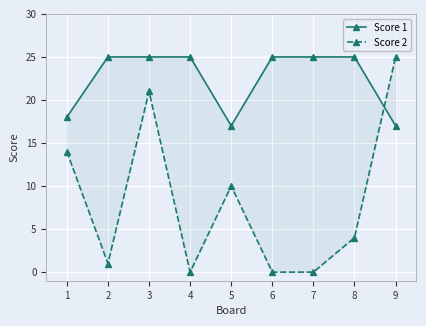

At how many categories does at least one series exceed 24?

7